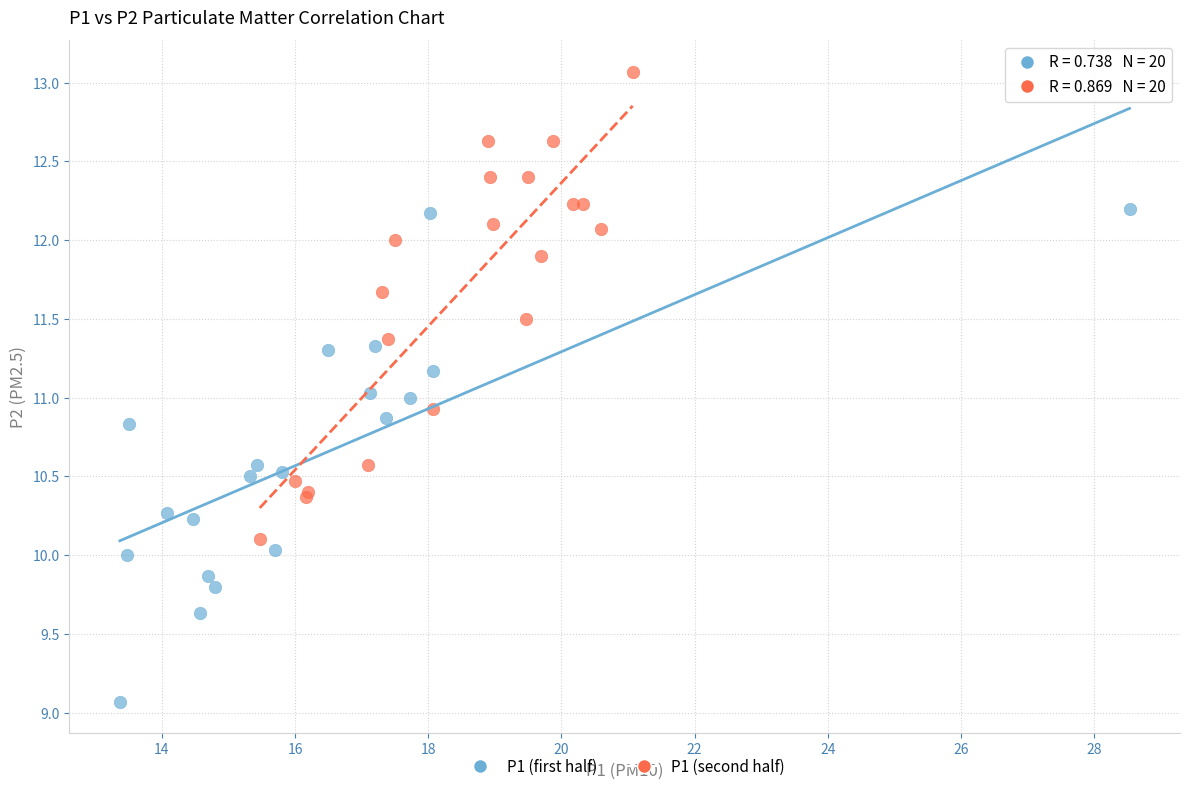

Which series contains the highest Y value?

P1 (second half)